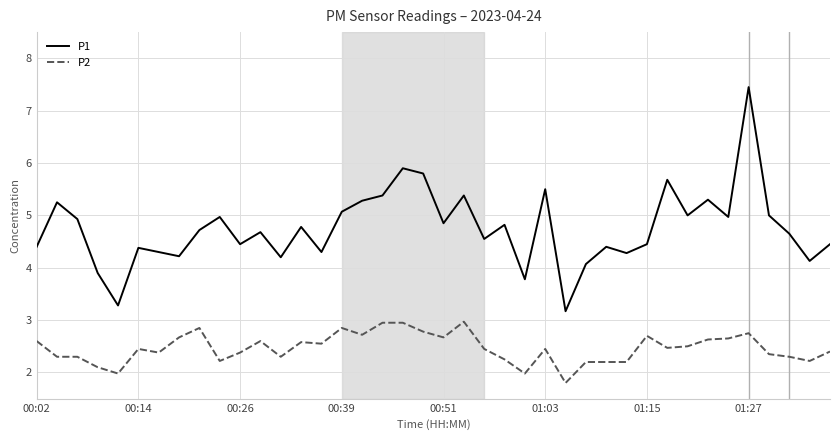

Which series has the largest total across all categories?

P1